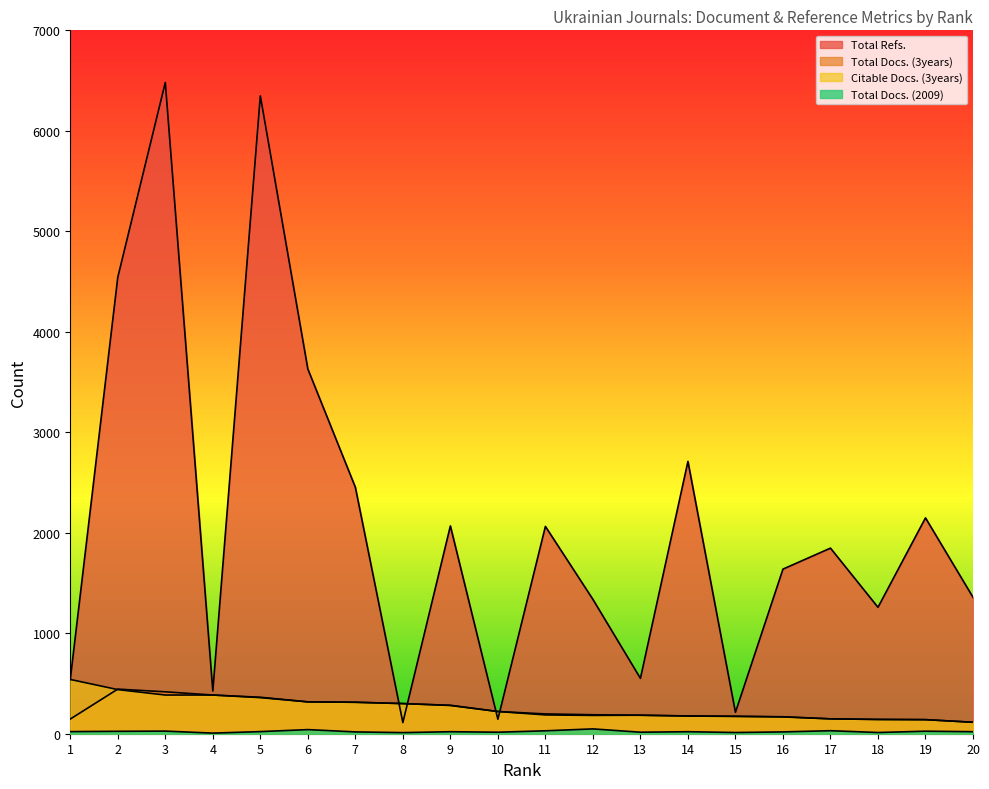

What is the value of the Citable Docs. (3years) point at the 12th from the left?

182